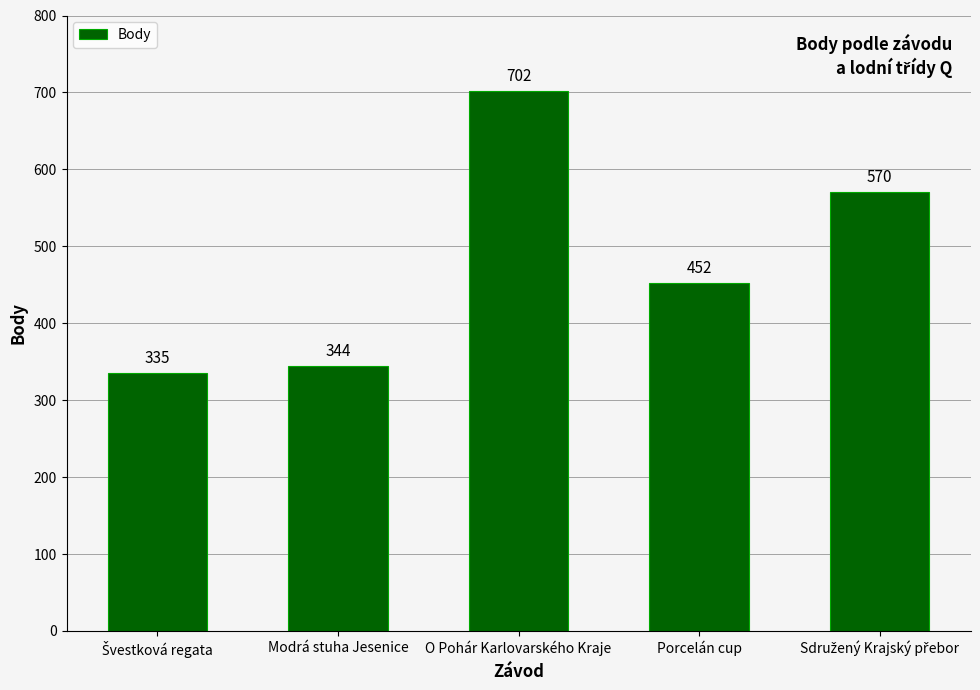

What is the greatest value displayed?

702